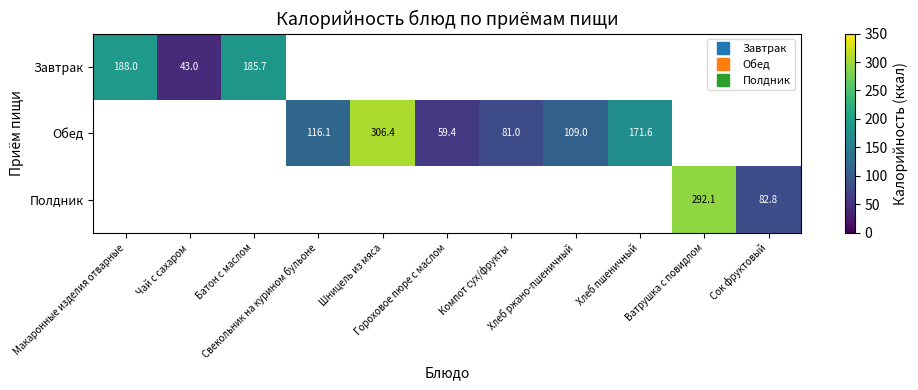

How many series are shown in this chart?

3